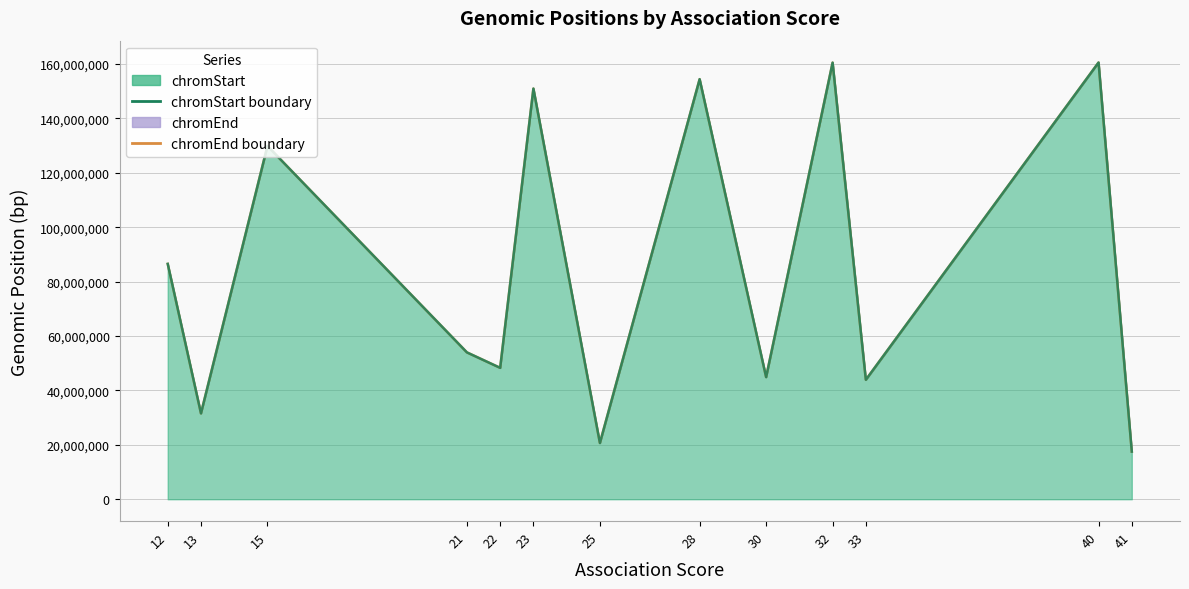

At which label is chromStart boundary closest to 89051592?

12